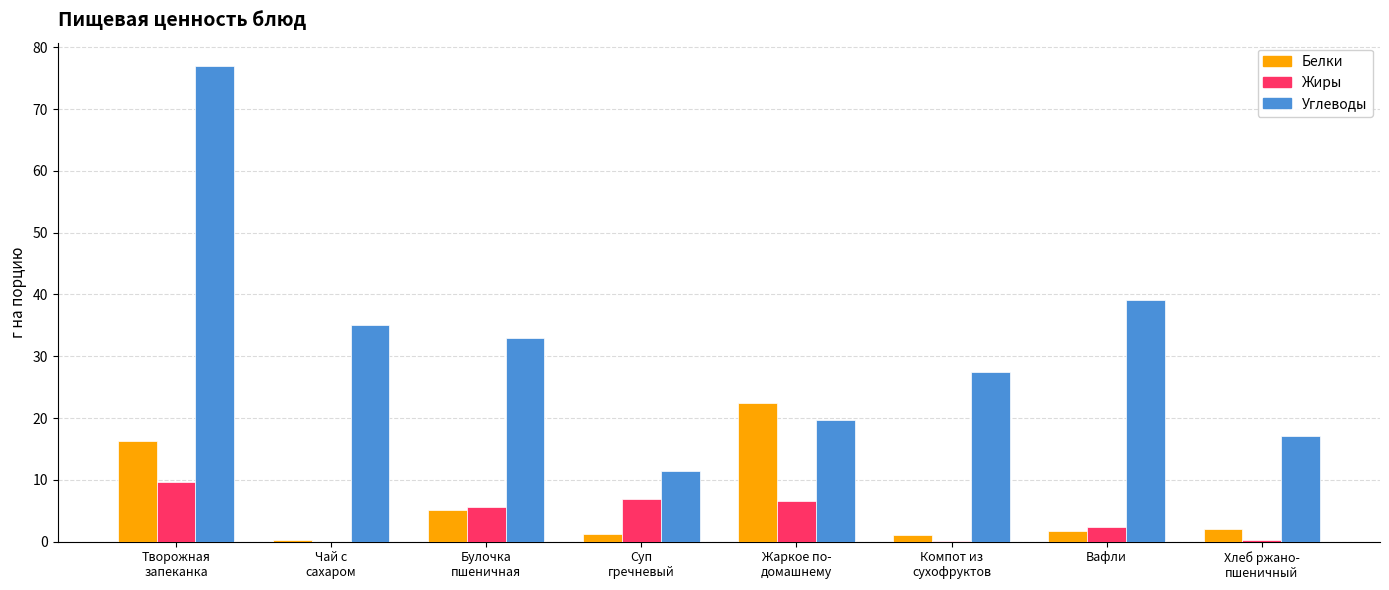

Is the value of Белки at Жаркое по-
домашнему greater than the value of Жиры at Творожная
запеканка?

Yes